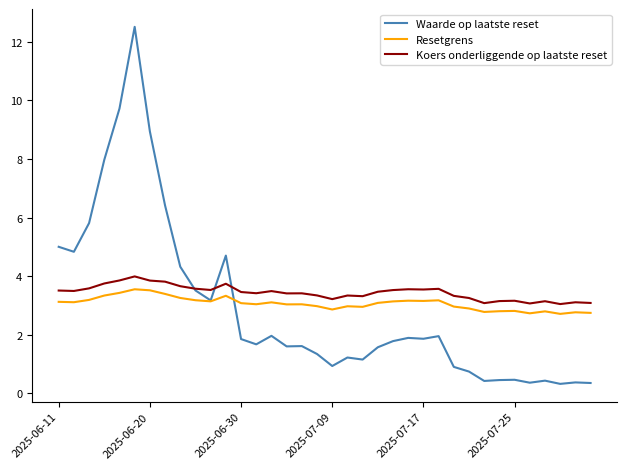

After their last crossing, which series has the higher values: Koers onderliggende op laatste reset or Waarde op laatste reset?

Koers onderliggende op laatste reset